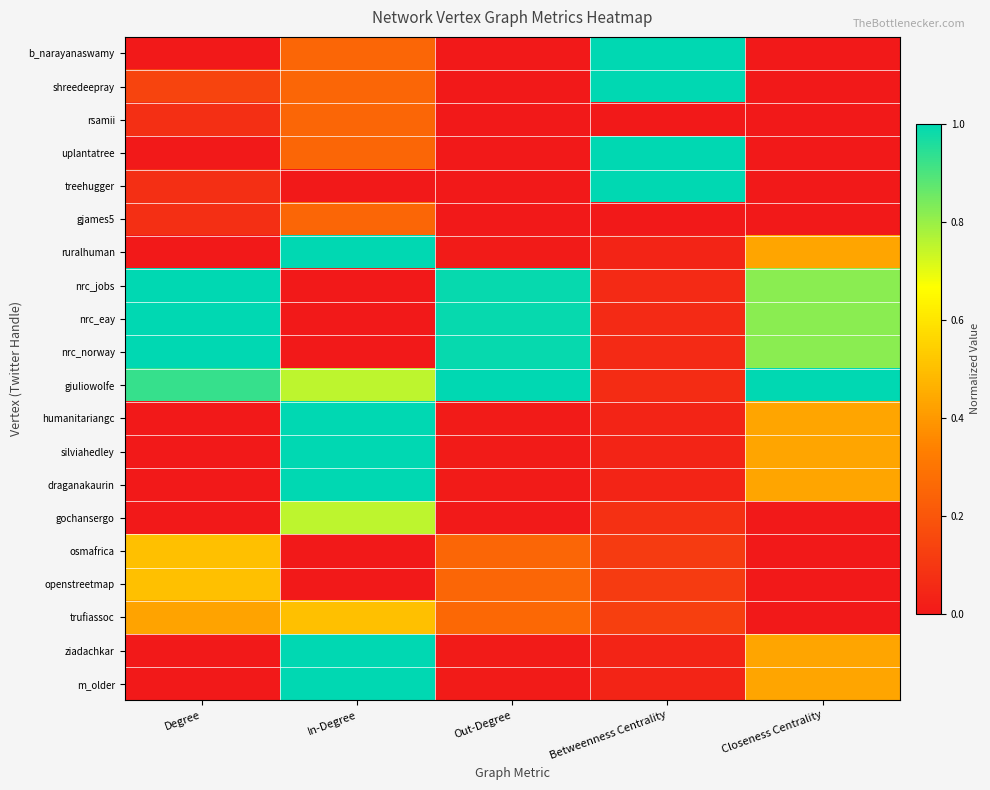

At which category is the sum across all series the highest?

In-Degree